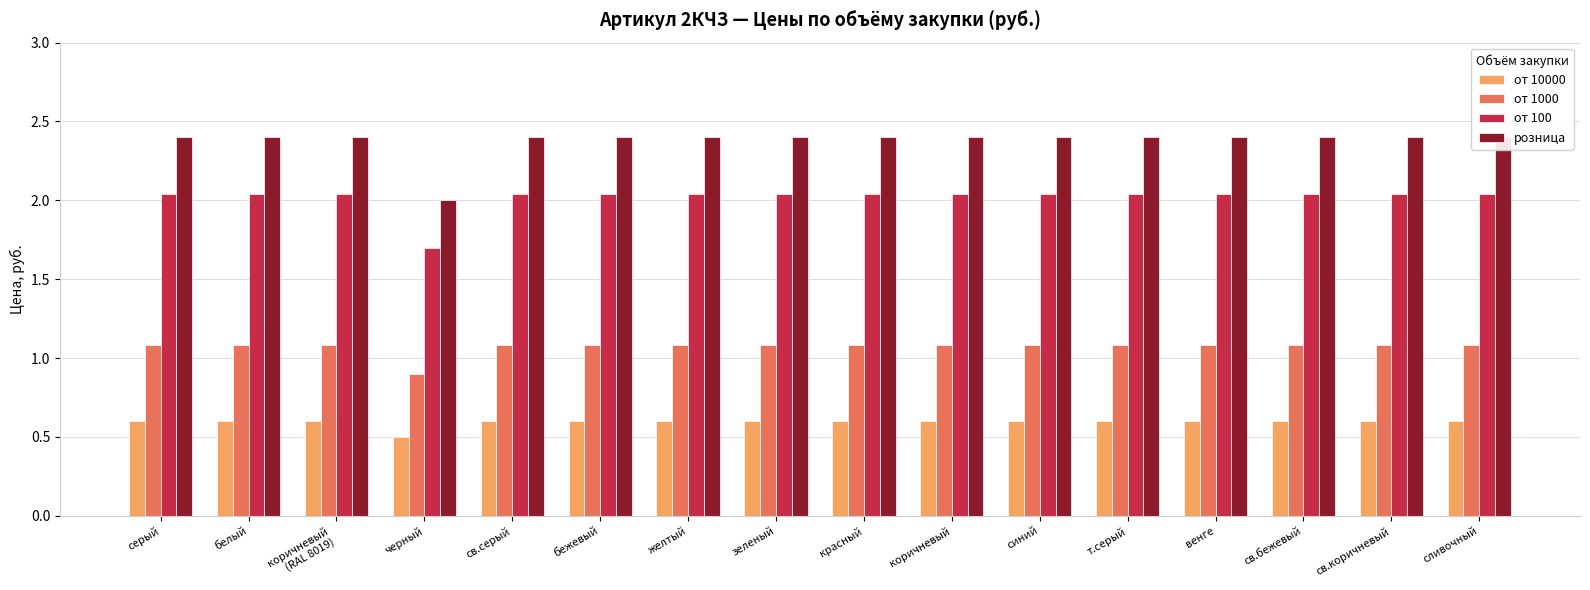

What is the sum of the от 1000 values at коричневый
(RAL 8019) and зеленый?

2.2